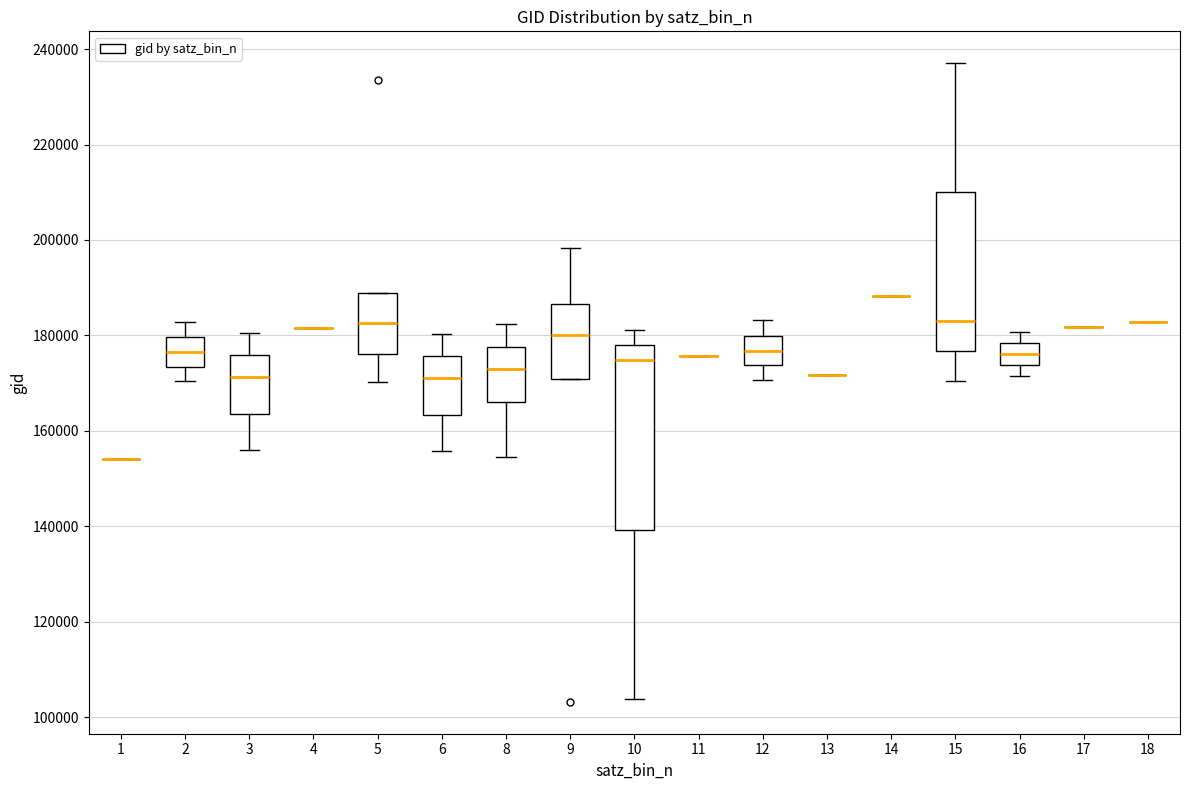

Where is the lower edge of the box at x = 6 on the y-axis? The values are not printed on the chart, so give them approximately, as read against the axis.

164000